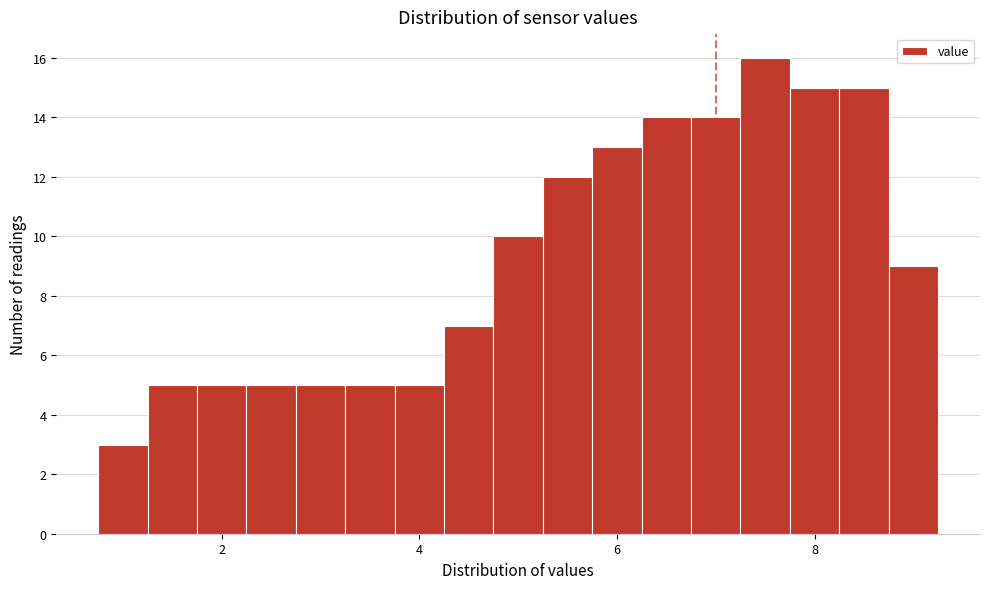

Around what value on the x-axis is the tallest bar? Give the approximate position of its centre, as read against the axis.

7.6